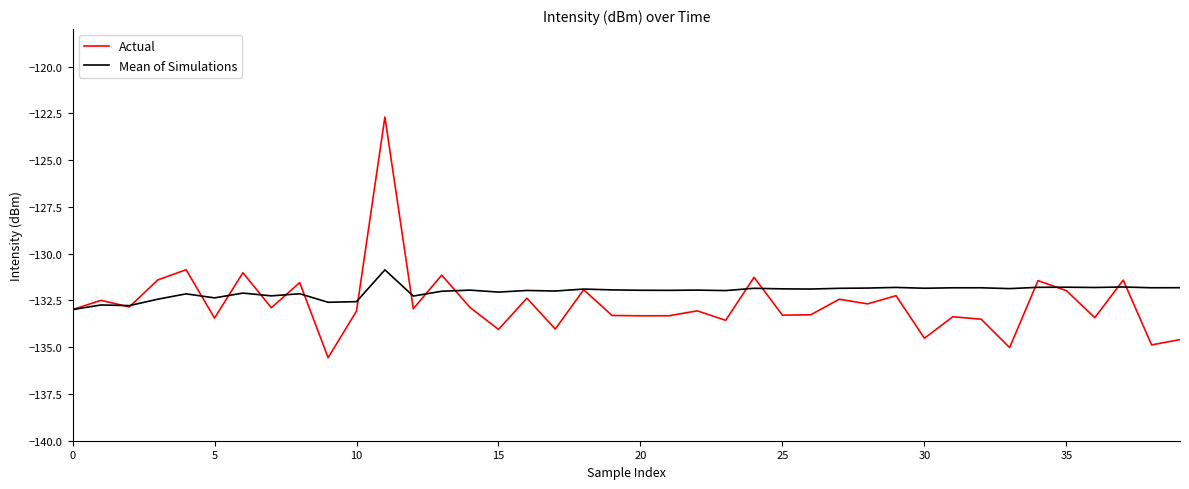

What are all the series names shown in the legend?

Actual, Mean of Simulations